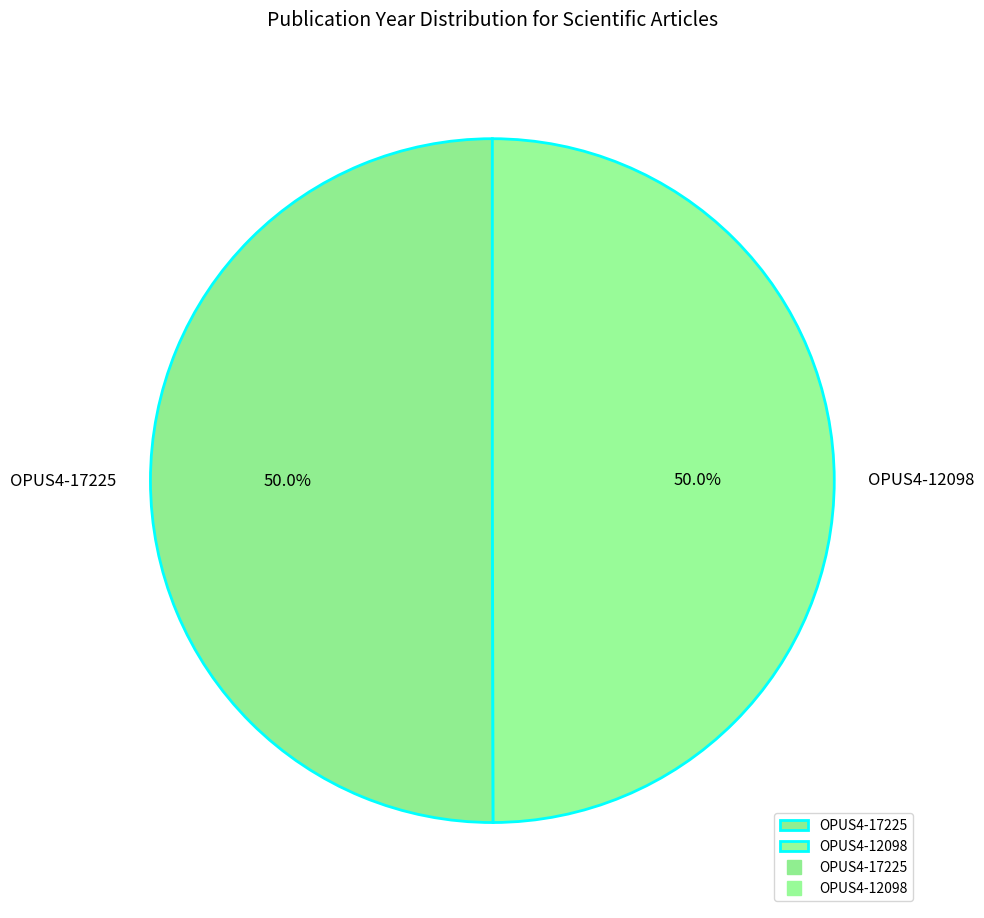

Is it true that OPUS4-12098 is 50% of the pie?

True